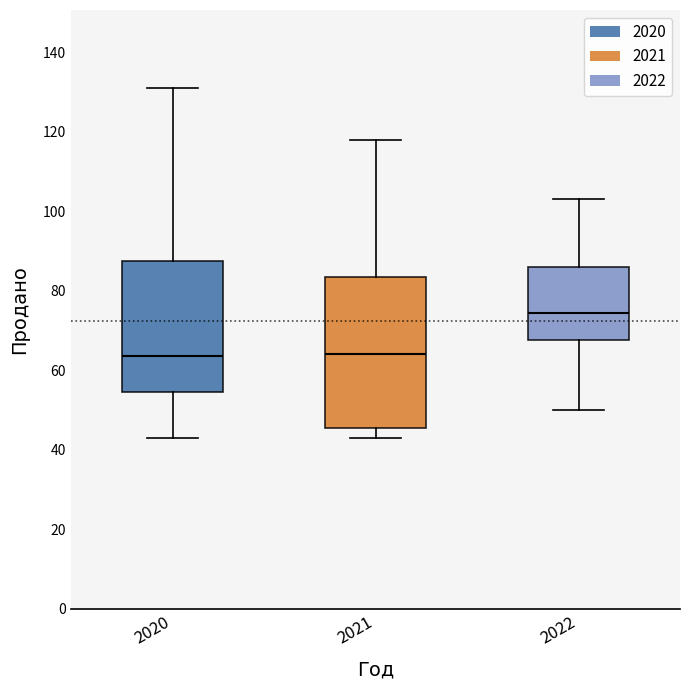

Where does the median line of the box at x = 2022 sit on the y-axis? The values are not printed on the chart, so give them approximately, as read against the axis.

74